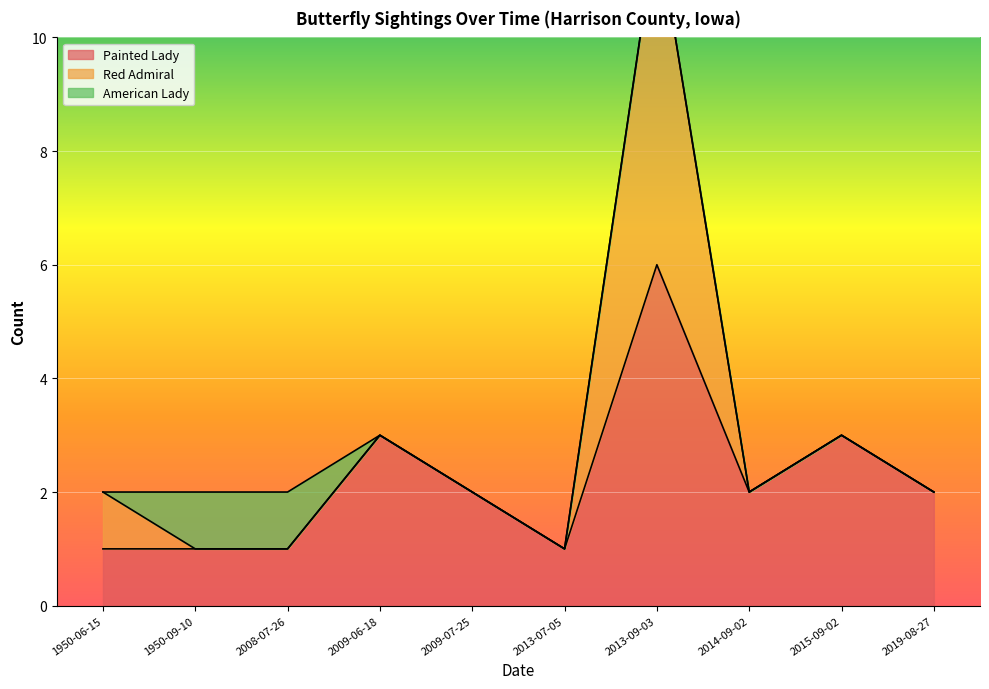

How many series are shown in this chart?

3